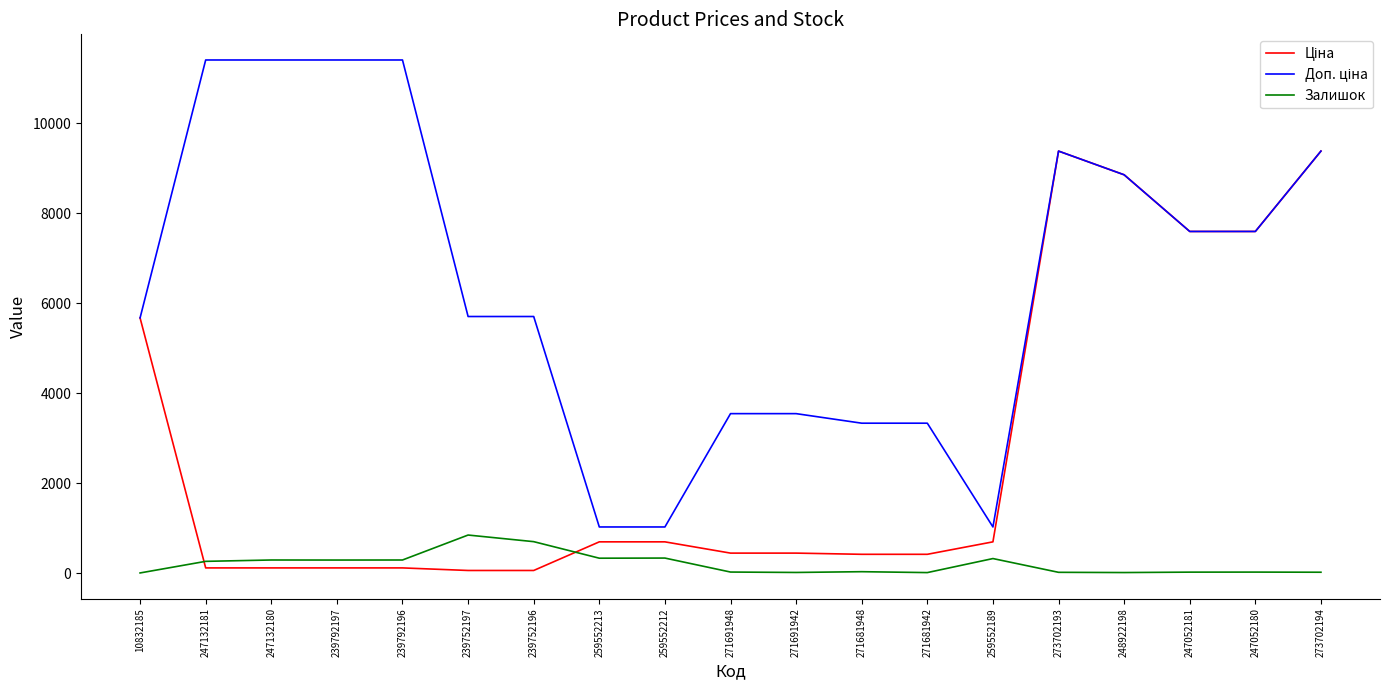

What is the difference between the highest and lowest values at 10832185?

5671.8